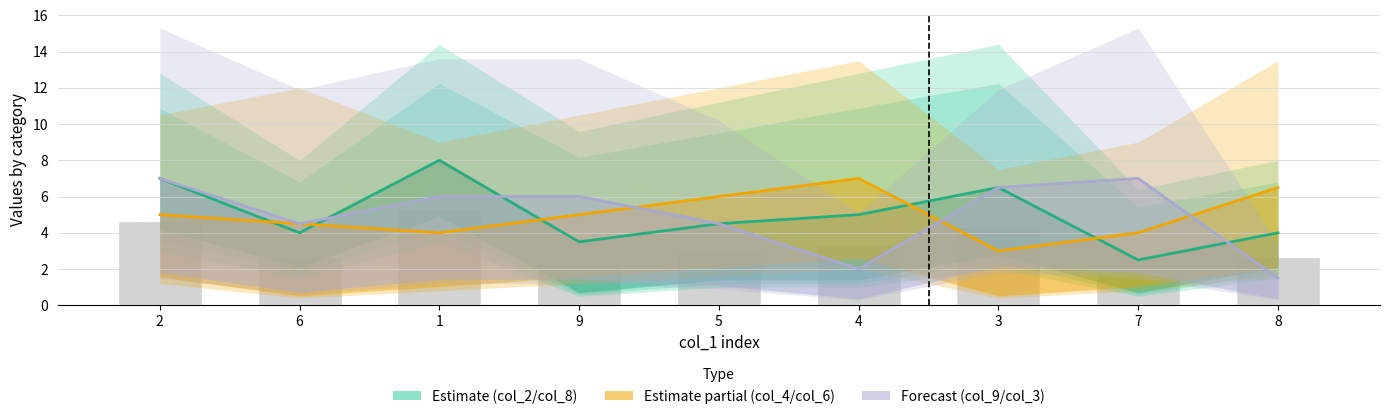

Reading left to right, what are all the values shown in this chart?

col_2: 2=7.0	6=4.0	1=8.0	9=3.5	5=4.5	4=5.0	3=6.5	7=2.5	8=4.0
col_4: 2=5.0	6=4.5	1=4.0	9=5.0	5=6.0	4=7.0	3=3.0	7=4.0	8=6.5
col_9: 2=7.0	6=4.5	1=6.0	9=6.0	5=4.5	4=2.0	3=6.5	7=7.0	8=1.5
col_3 bars: 2=4.7	6=2.7	1=5.3	9=2.3	5=3.0	4=3.3	3=4.3	7=1.7	8=2.7